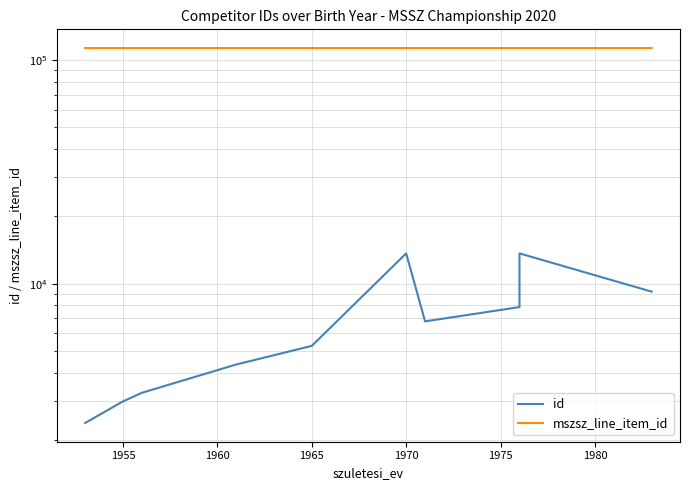

True or false: id and mszsz_line_item_id intersect in this chart.

False